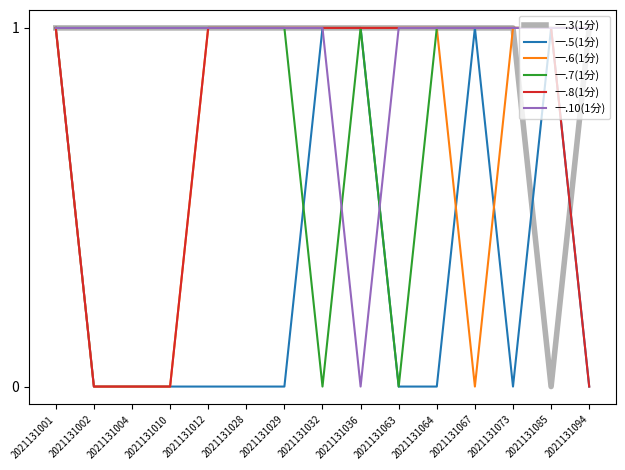

True or false: 一.3(1分) has a value of 0 at 2021131002.

False